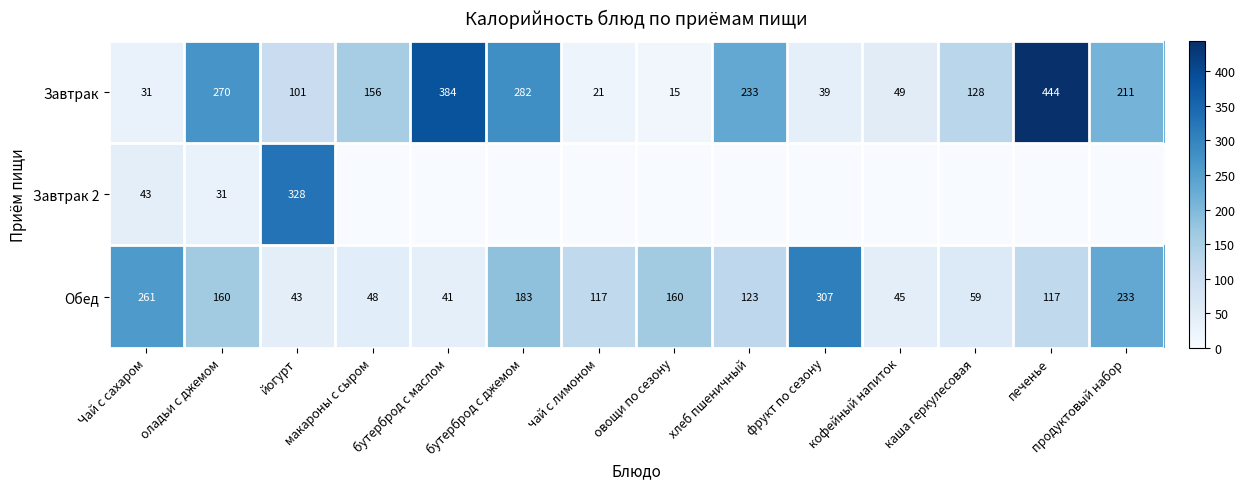

Between макароны с сыром and кофейный напиток, which is larger?

макароны с сыром